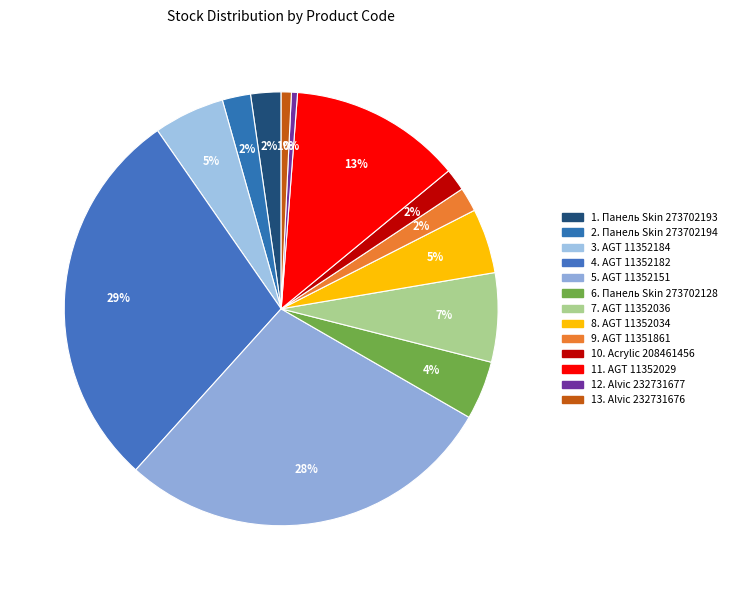

Rank the categories by value from highest to lowest.

AGT 11352182, AGT 11352151, AGT 11352029, AGT 11352036, AGT 11352184, AGT 11352034, Панель Skin 273702128, Панель Skin 273702193, Панель Skin 273702194, AGT 11351861, Acrylic 208461456, Alvic 232731676, Alvic 232731677